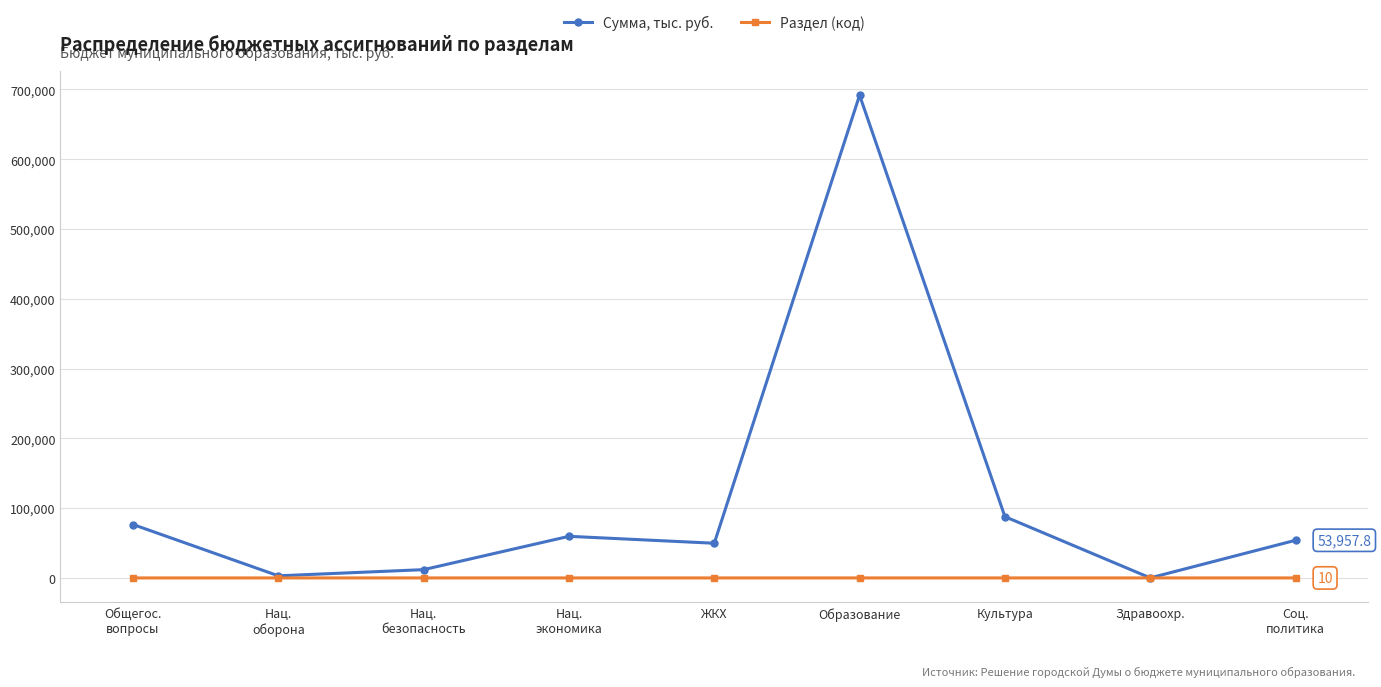

List the series in order of their overall mean, lowest first.

Раздел (код), Сумма, тыс. руб.